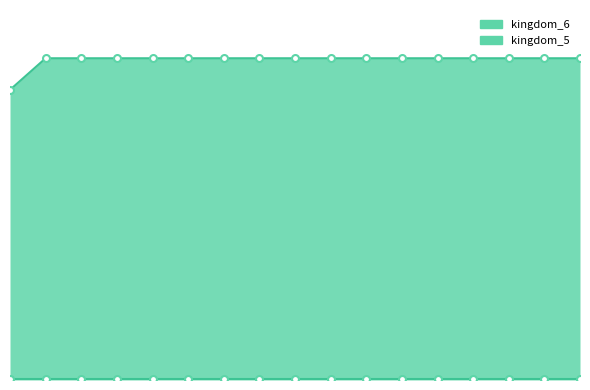

Rank the categories by value from lowest to highest.

2018-07-11, 2018-09-28, 2019-01-01, 2019-04-06, 2019-07-01, 2019-10-09, 2020-01-01, 2020-04-01, 2020-07-01, 2020-10-01, 2021-01-01, 2021-04-01, 2021-07-01, 2021-10-01, 2022-01-01, 2022-04-01, 2022-07-01